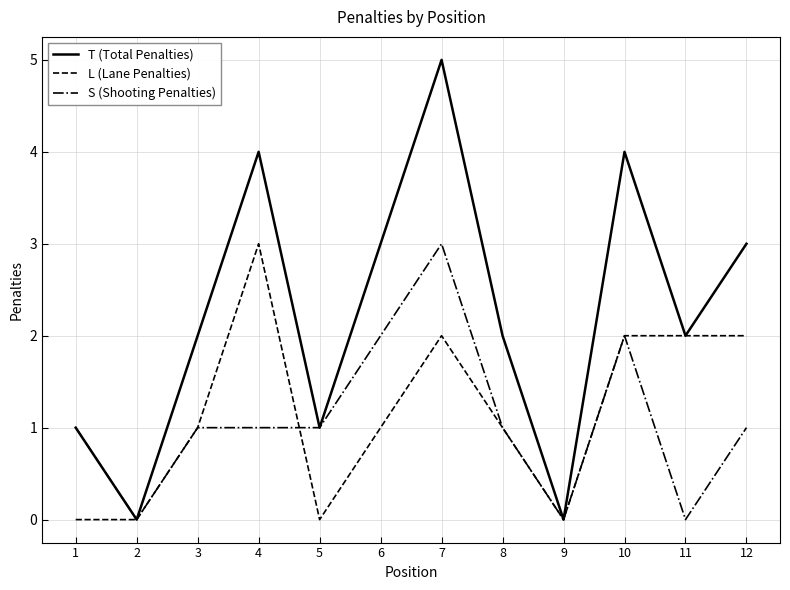

What is the highest value of the S (Shooting Penalties) series?

3